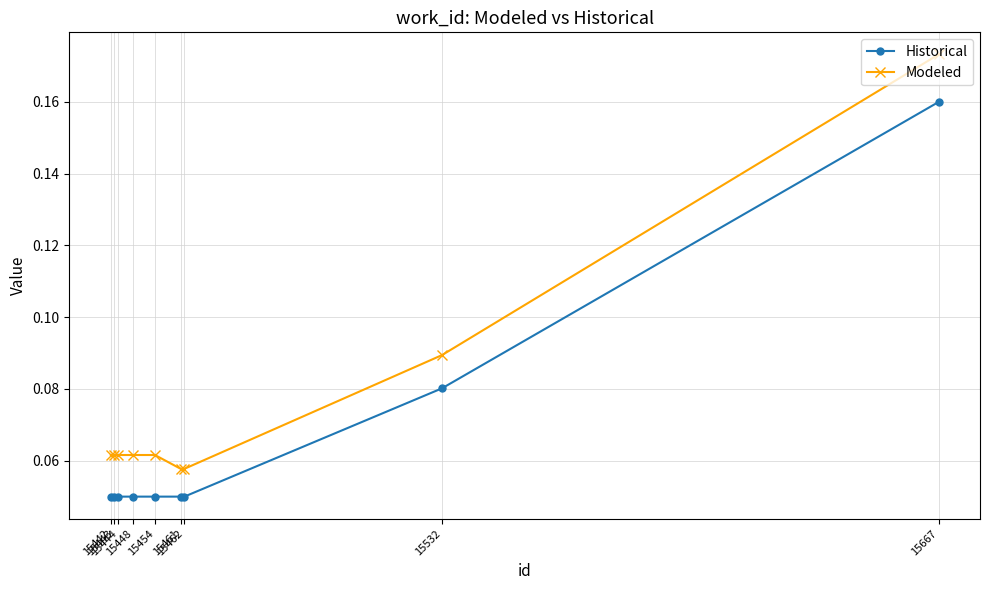

What is the sum of all Modeled values?

0.7